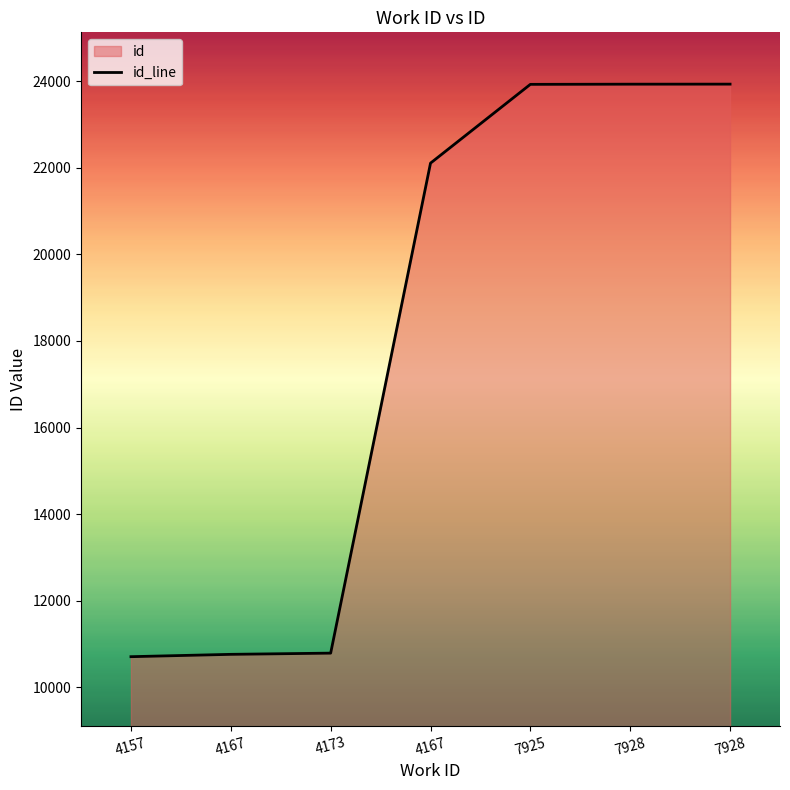

What is the greatest value displayed?

23933